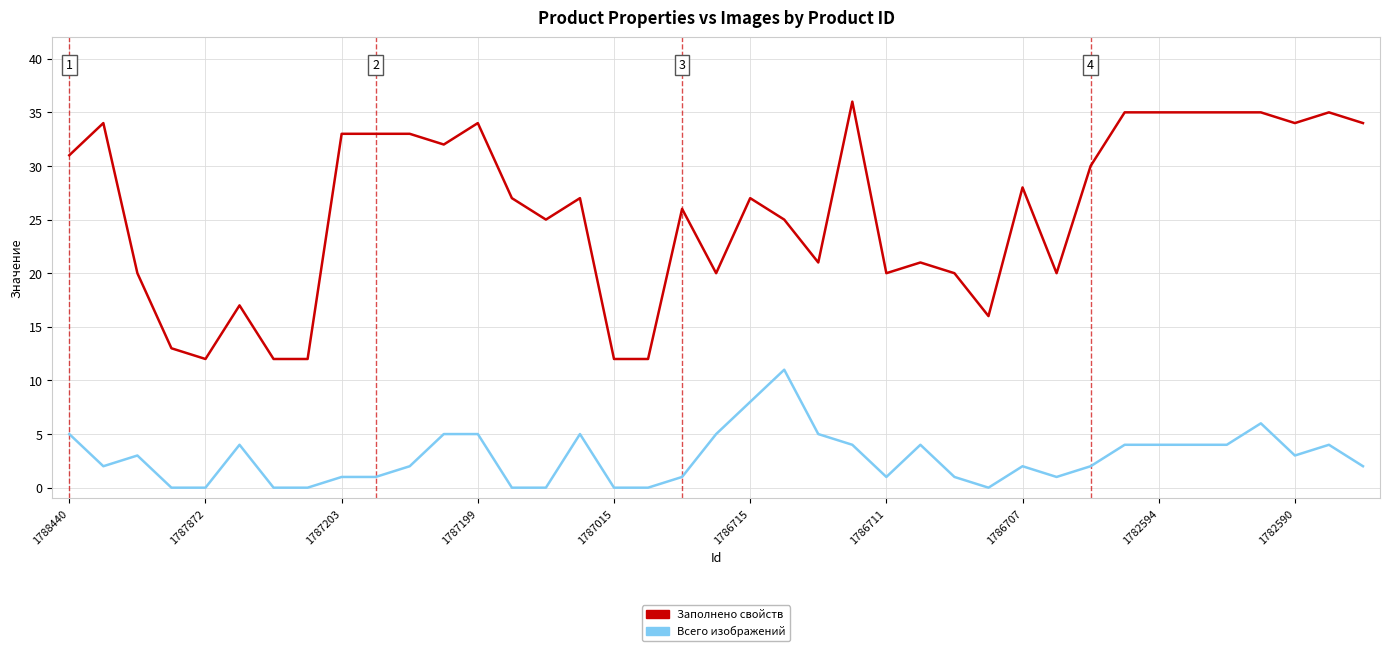

Which series has the largest range (max minus min)?

Заполнено свойств